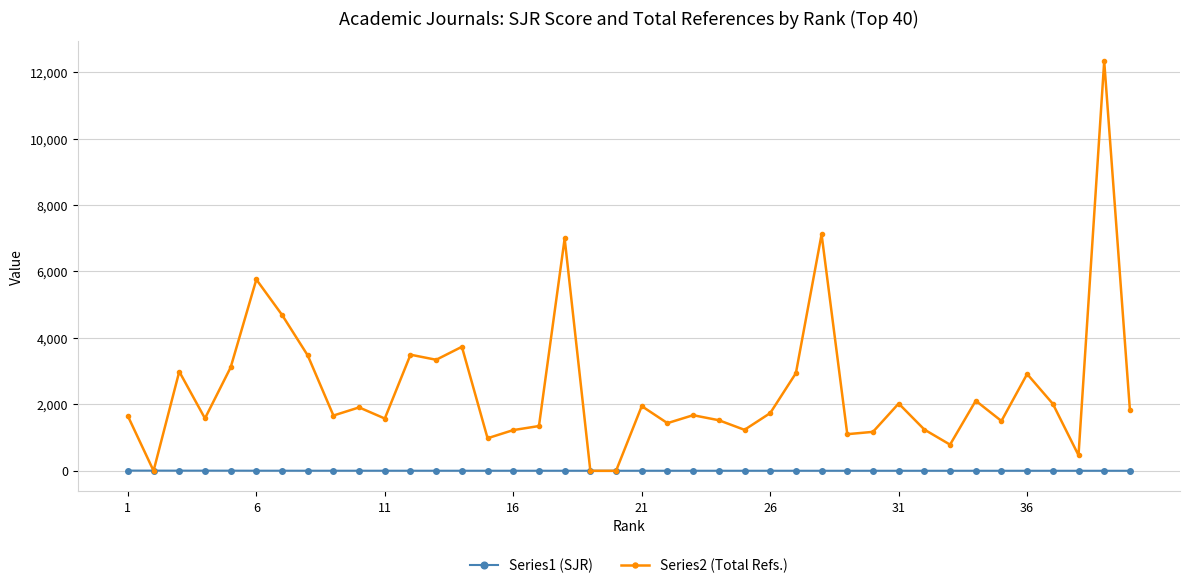

List the series in order of their overall mean, lowest first.

Series1 (SJR), Series2 (Total Refs.)